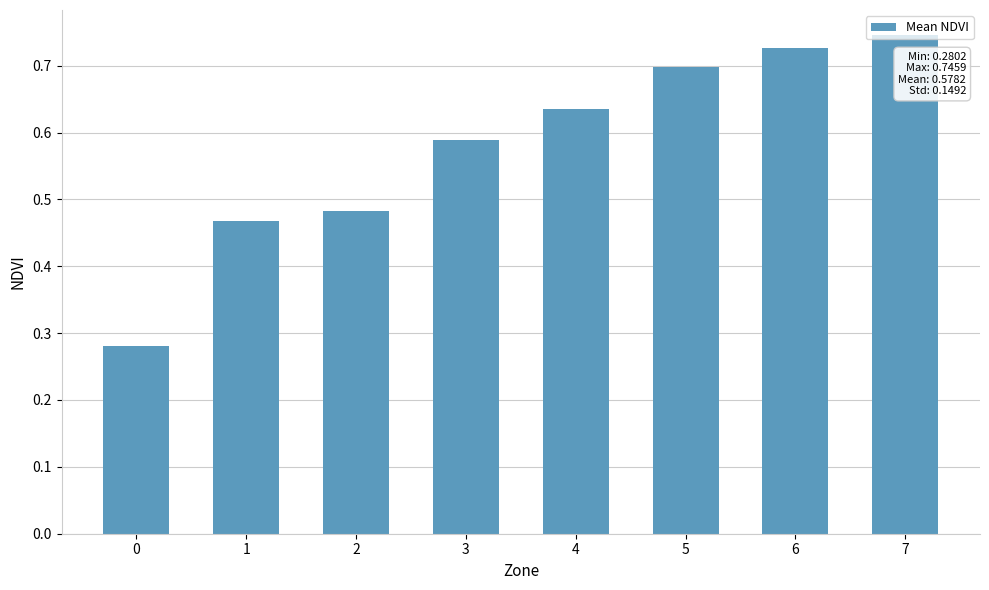

The chart shows a value of 0.7 at 6. True or false?

True